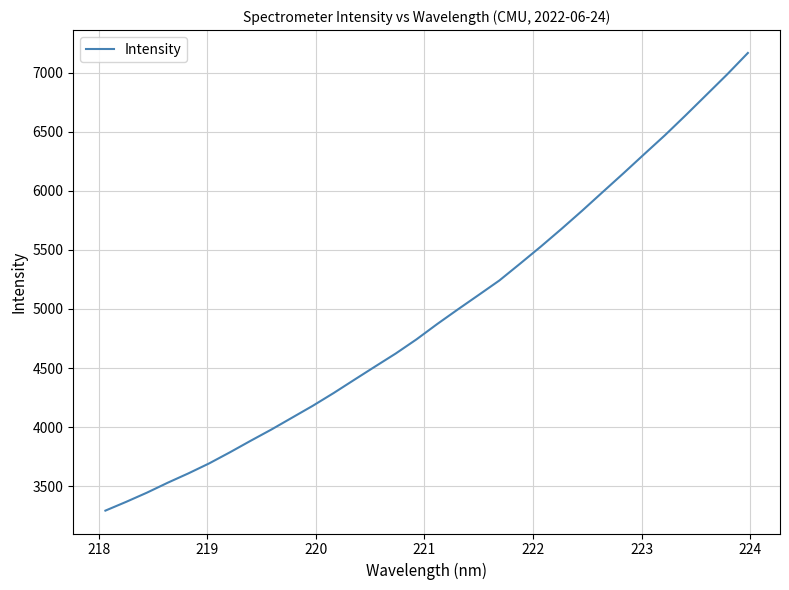

What is the minimum value shown in the chart?

3293.6